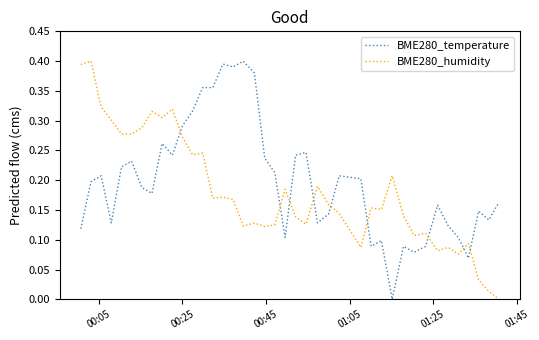

Which series ends up on top after the final intersection of BME280_humidity and BME280_temperature?

BME280_temperature